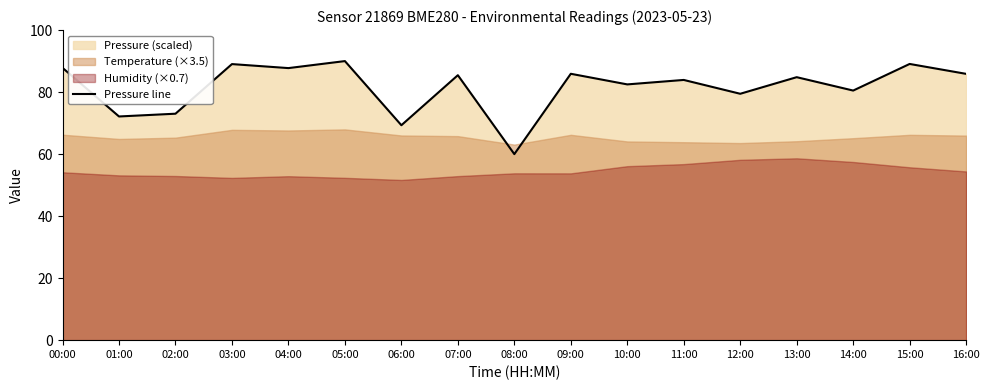

What is the greatest value displayed?

90.0